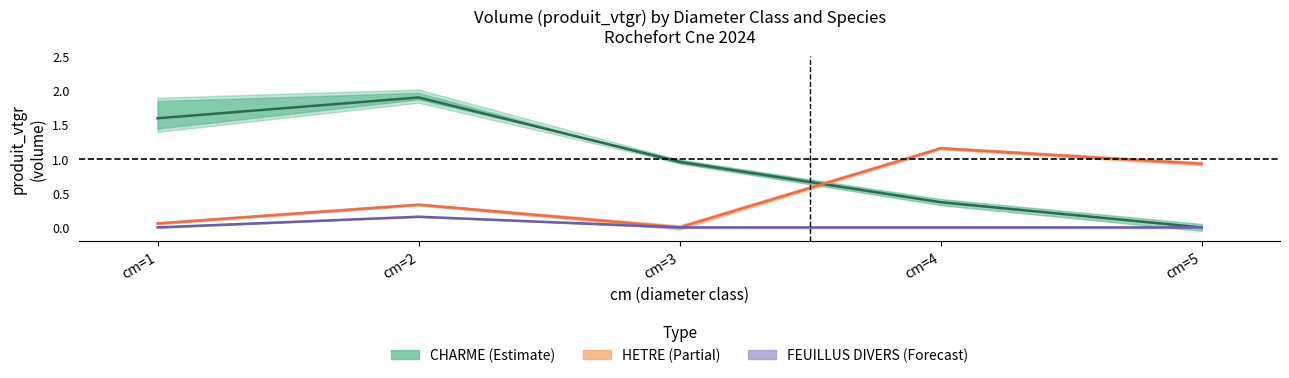

Where is CHARME nearest to the value 0?

cm=5